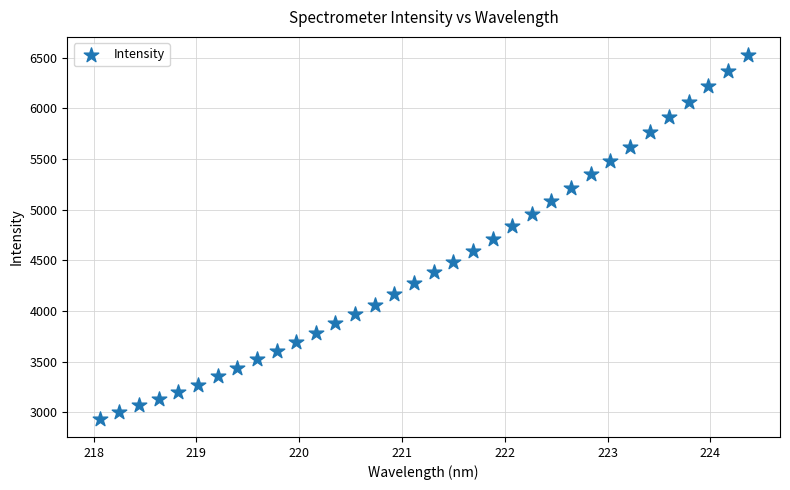

What is the range of Y values (max minus min)?

3591.6